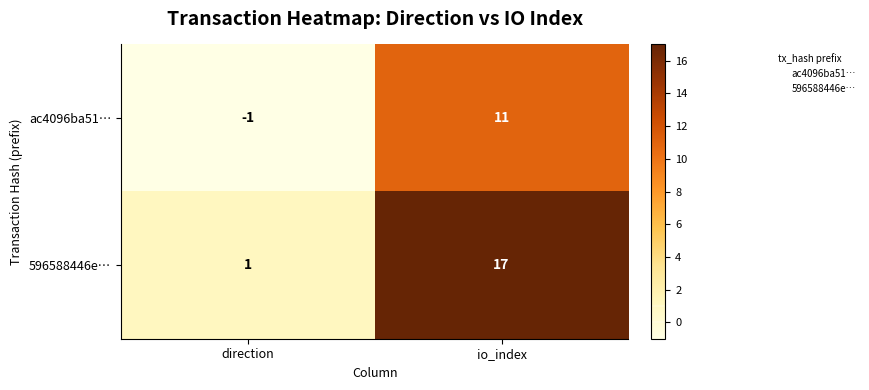

List the series in order of their overall mean, highest first.

596588446e…, ac4096ba51…